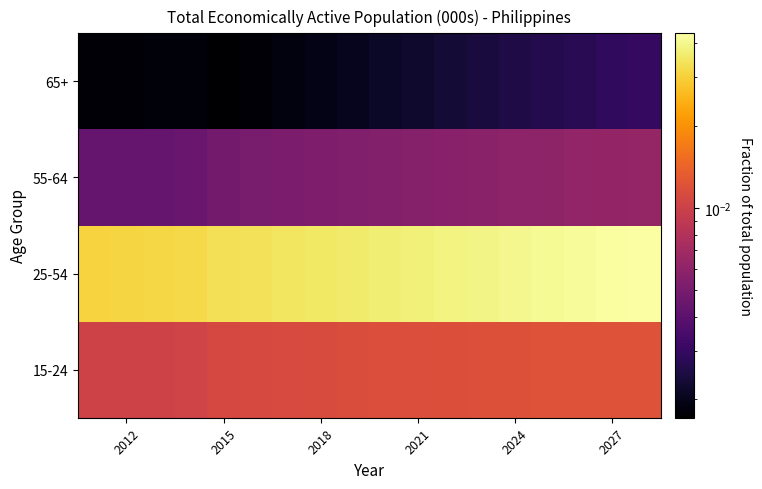

Reading left to right, extract all data points from this chart.

15-24: 0.0	0.0	0.0	0.0	0.0	0.0	0.0	0.0	0.0	0.0	0.0	0.0	0.0	0.0	0.0	0.0	0.0	0.0
25-54: 0.0	0.0	0.0	0.0	0.0	0.0	0.0	0.0	0.0	0.0	0.0	0.0	0.0	0.0	0.0	0.0	0.0	0.0
55-64: 0.0	0.0	0.0	0.0	0.0	0.0	0.0	0.0	0.0	0.0	0.0	0.0	0.0	0.0	0.0	0.0	0.0	0.0
65+: 0.0	0.0	0.0	0.0	0.0	0.0	0.0	0.0	0.0	0.0	0.0	0.0	0.0	0.0	0.0	0.0	0.0	0.0